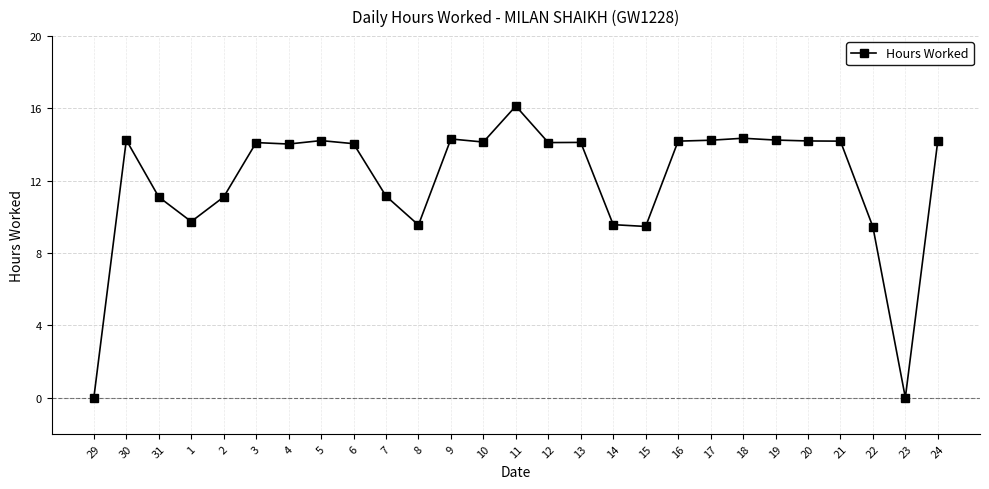

The value at 31 is 11.1. True or false?

True